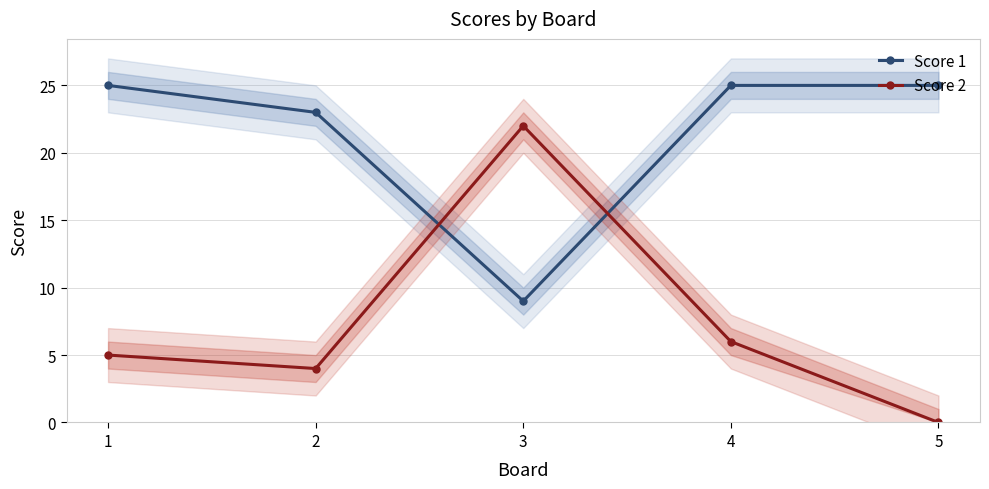

What is the highest value of the Score 1 series?

25